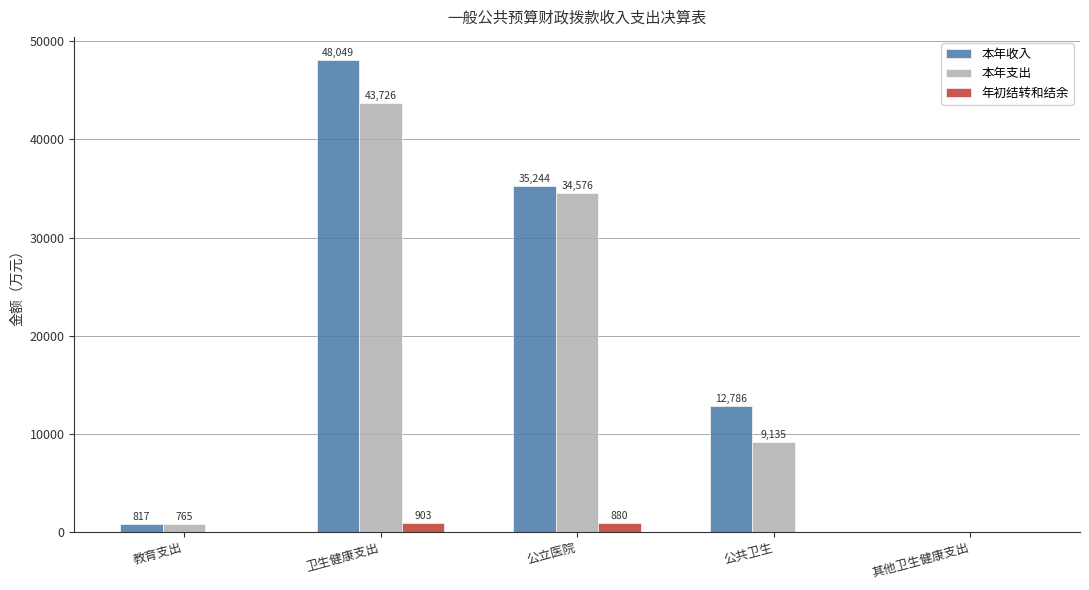

Is the value of 年初结转和结余 at 其他卫生健康支出 greater than the value of 本年收入 at 公共卫生?

No